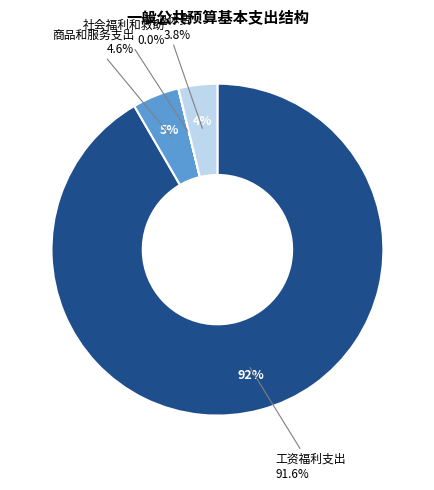

What is the ratio of the value at 工资福利支出 to the value at 离退休费?

24.3